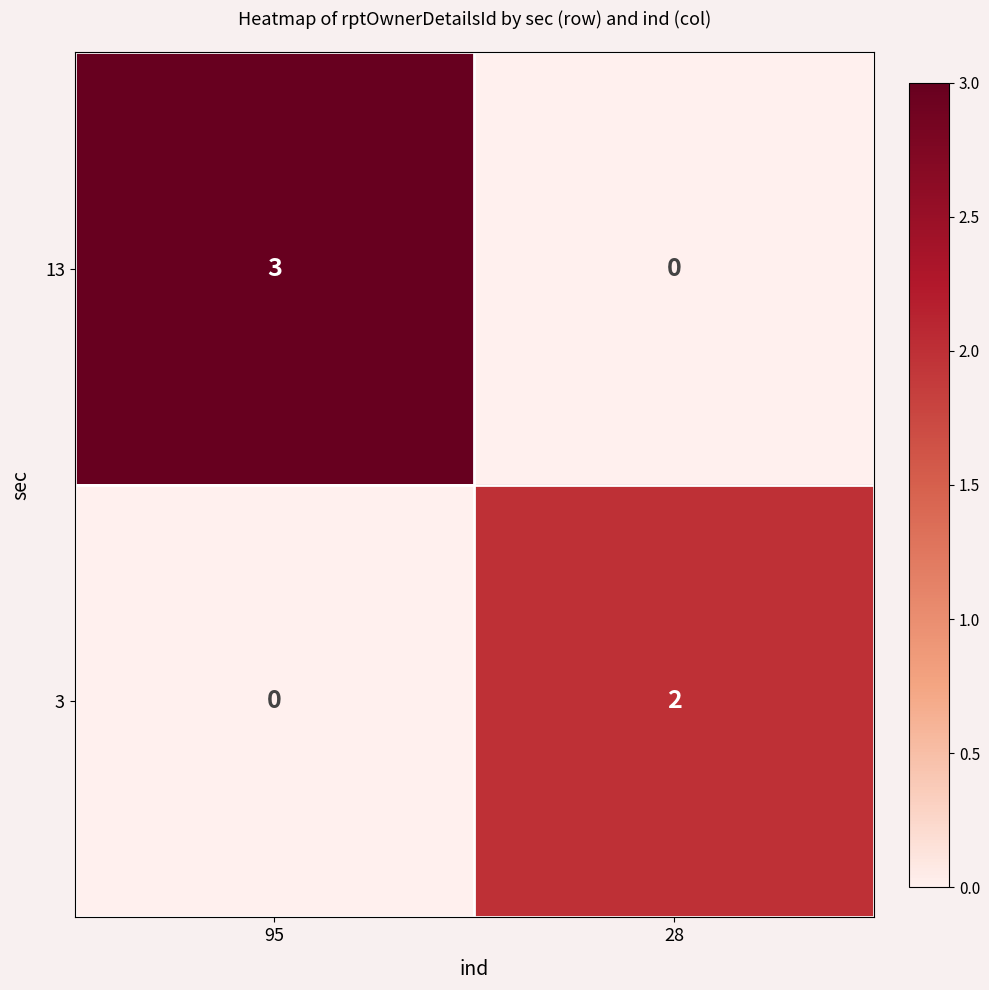

Is the value of 3 at 28 greater than the value of 13 at 28?

Yes